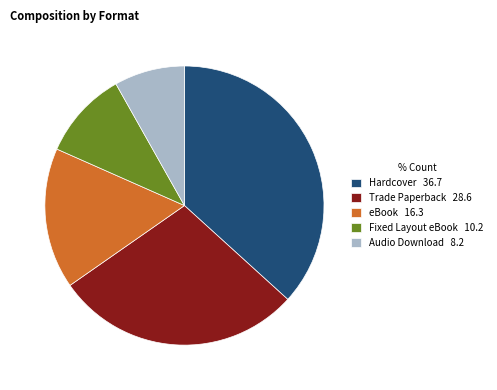

Is there a majority slice in this chart?

No